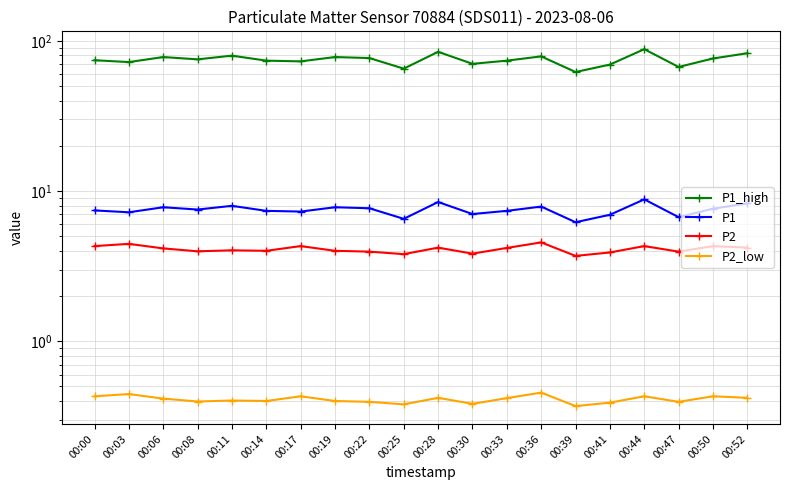

What is the highest value of the P2 series?

4.5